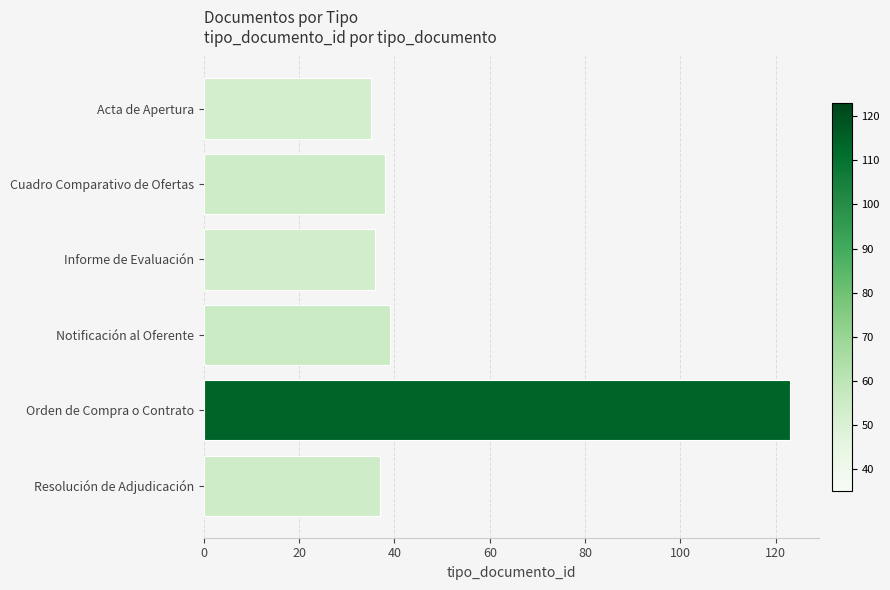

What is the label of the 3rd bar from the bottom?

Notificación al Oferente